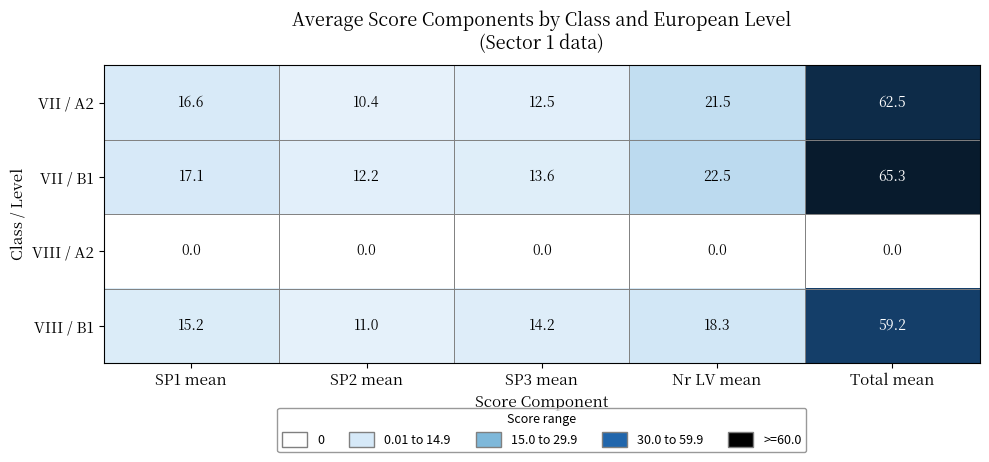

Which series has the largest range (max minus min)?

VII / B1